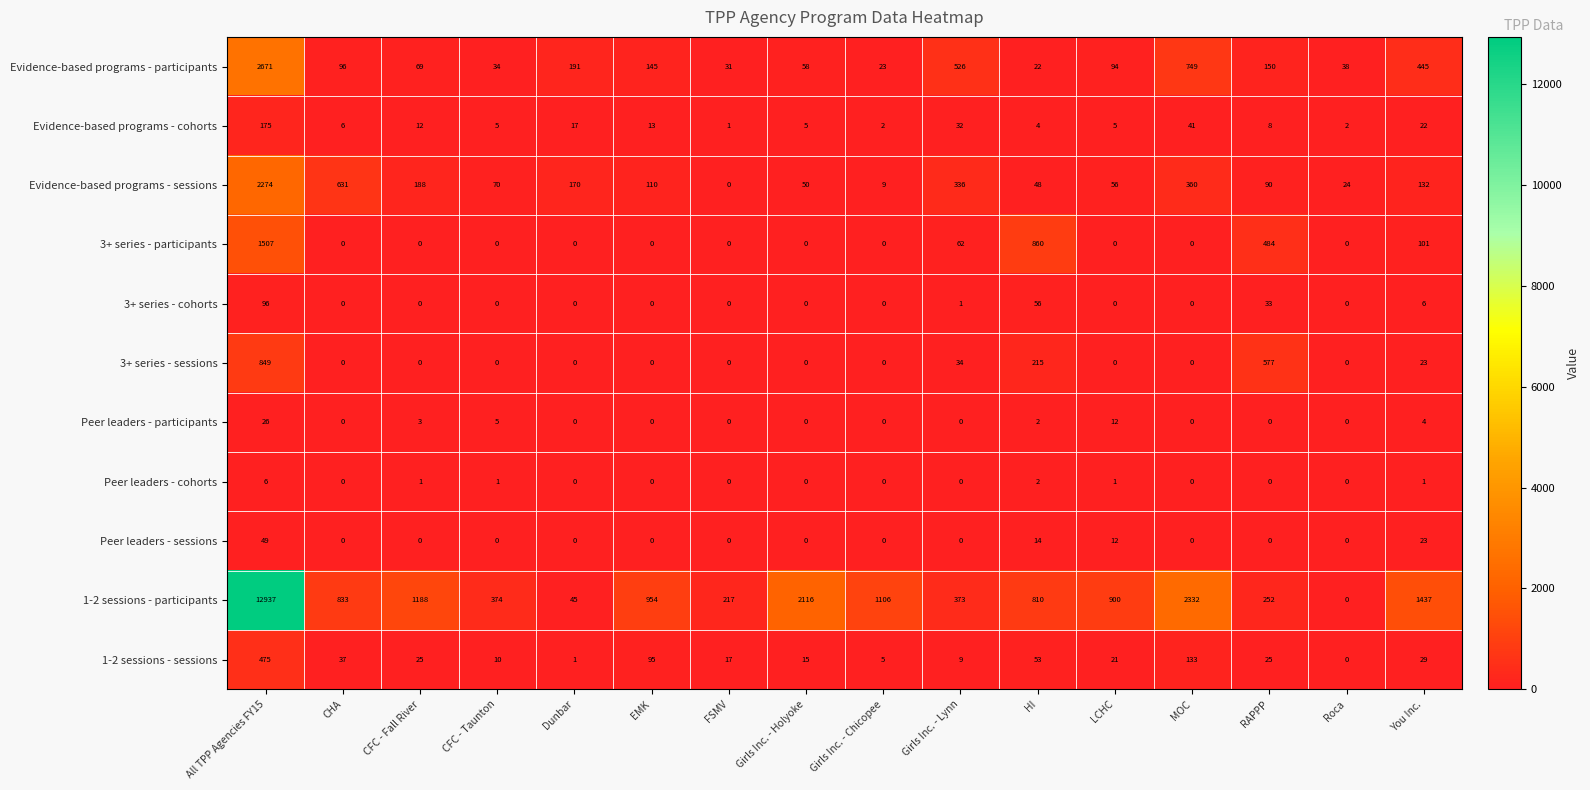

What is the total value across all series at Dunbar?

424